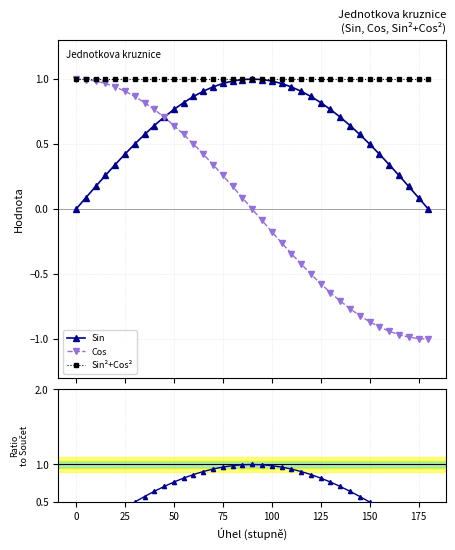

True or false: Sin²+Cos² and Sin / Součet intersect in this chart.

False